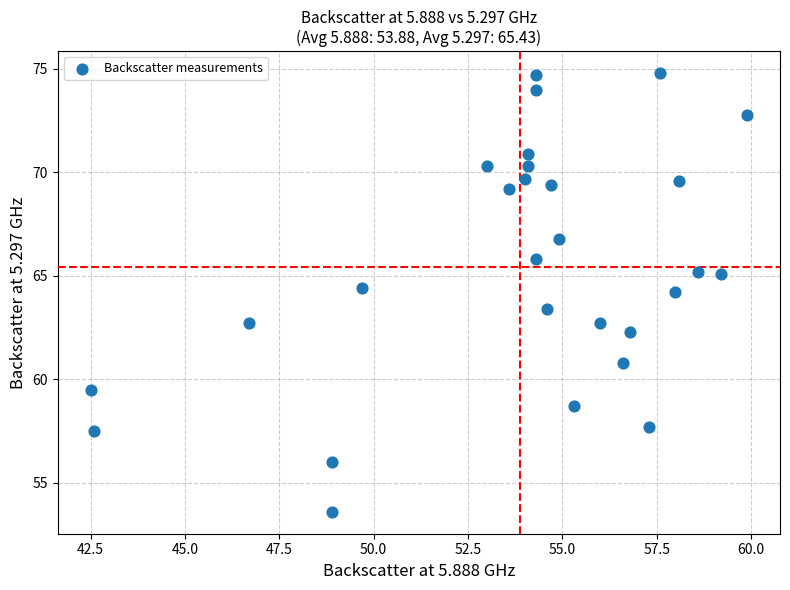

What is the range of X values (max minus min)?

17.4